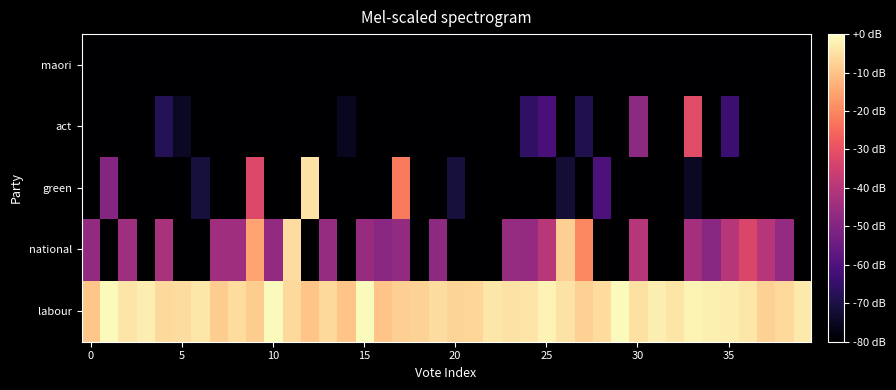

Reading left to right, transcribe all the data shown in this chart.

labour: -9.7	-0.7	-4.3	-2.8	-6.1	-5.5	-3.9	-8.3	-5.7	-8.3	-0.3	-6.0	-9.8	-6.1	-9.8	-0.6	-9.9	-7.9	-7.2	-5.5	-7.0	-6.7	-3.9	-4.6	-4.3	-1.7	-4.4	-7.6	-5.8	-0.5	-4.8	-2.6	-4.1	-1.6	-2.4	-2.5	-4.0	-7.7	-6.1	-3.2
national: -46.6	-80.0	-44.4	-80.0	-42.4	-80.0	-80.0	-44.2	-44.4	-15.1	-47.0	-5.4	-80.0	-46.2	-80.0	-45.7	-48.9	-46.9	-80.0	-47.9	-80.0	-80.0	-80.0	-46.0	-46.4	-39.7	-8.1	-19.7	-80.0	-80.0	-40.3	-80.0	-80.0	-43.3	-49.0	-39.8	-32.9	-40.0	-46.5	-80.0
green: -80.0	-49.7	-80.0	-80.0	-80.0	-80.0	-71.2	-80.0	-80.0	-32.2	-80.0	-80.0	-4.6	-80.0	-80.0	-80.0	-80.0	-22.1	-80.0	-80.0	-71.1	-80.0	-80.0	-80.0	-80.0	-80.0	-72.0	-80.0	-60.4	-80.0	-80.0	-80.0	-80.0	-74.4	-80.0	-80.0	-80.0	-80.0	-80.0	-80.0
act: -80.0	-80.0	-80.0	-80.0	-67.9	-74.7	-80.0	-80.0	-80.0	-80.0	-80.0	-80.0	-80.0	-80.0	-75.2	-80.0	-80.0	-80.0	-80.0	-80.0	-80.0	-80.0	-80.0	-80.0	-66.0	-61.2	-80.0	-69.1	-80.0	-80.0	-47.8	-80.0	-80.0	-31.5	-80.0	-64.0	-80.0	-80.0	-80.0	-80.0
maori: -80.0	-80.0	-80.0	-80.0	-80.0	-80.0	-80.0	-80.0	-80.0	-80.0	-80.0	-80.0	-80.0	-82.1	-80.0	-80.0	-80.0	-80.0	-80.0	-80.0	-80.0	-80.0	-80.0	-80.0	-80.0	-80.0	-80.0	-80.0	-80.0	-80.0	-80.0	-80.0	-80.0	-80.0	-80.0	-80.0	-80.0	-80.0	-80.0	-80.0